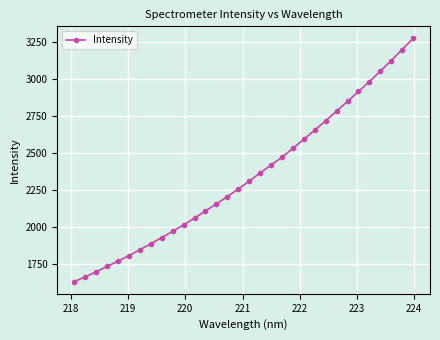

What is the value of the 25th point from the left?

2785.0